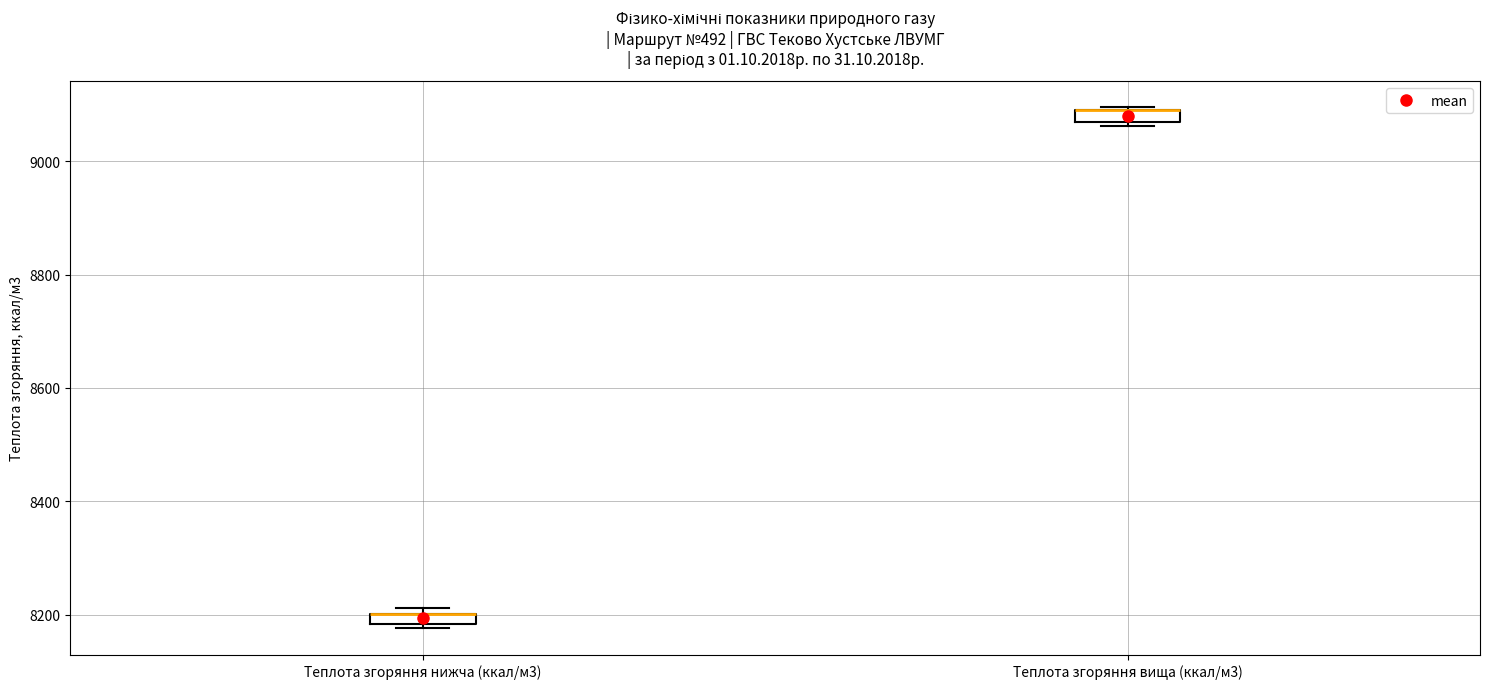

Where is the upper edge of the box for Теплота згоряння вища (ккал/м3) on the y-axis? The values are not printed on the chart, so give them approximately, as read against the axis.

9100